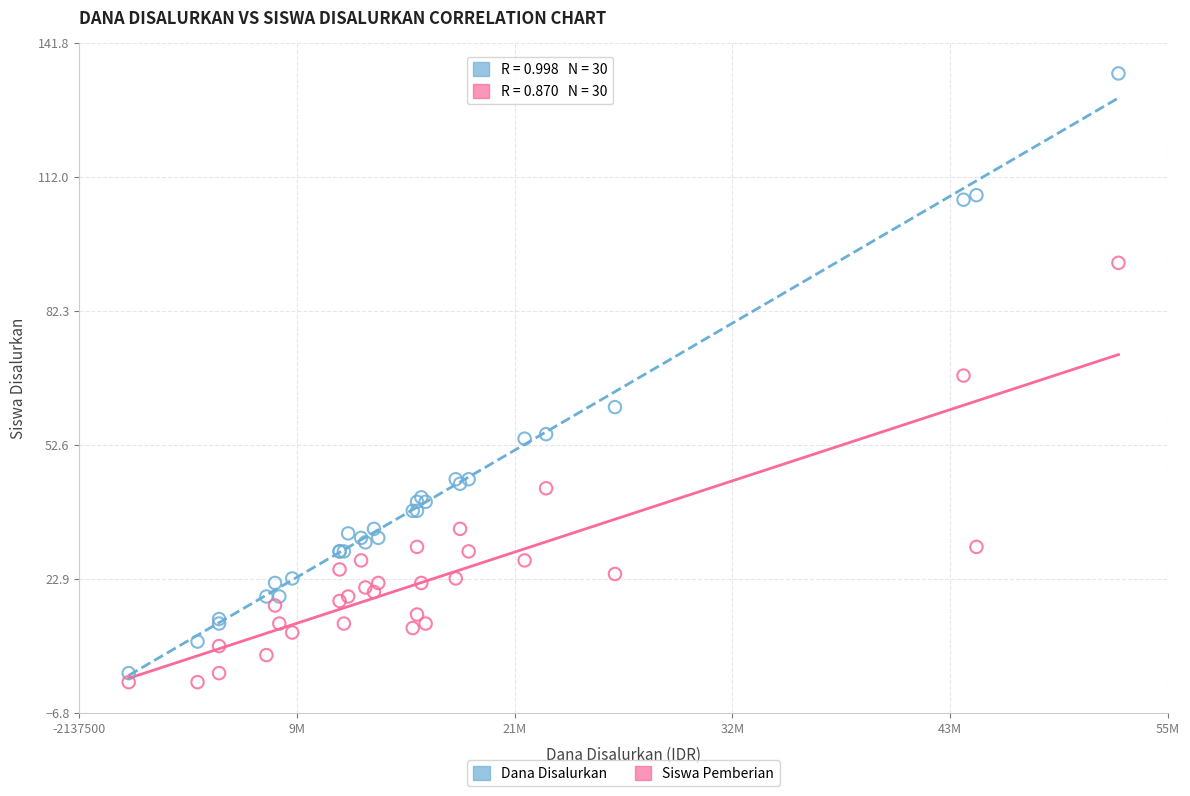

Which series reaches the maximum Y coordinate?

Dana Disalurkan